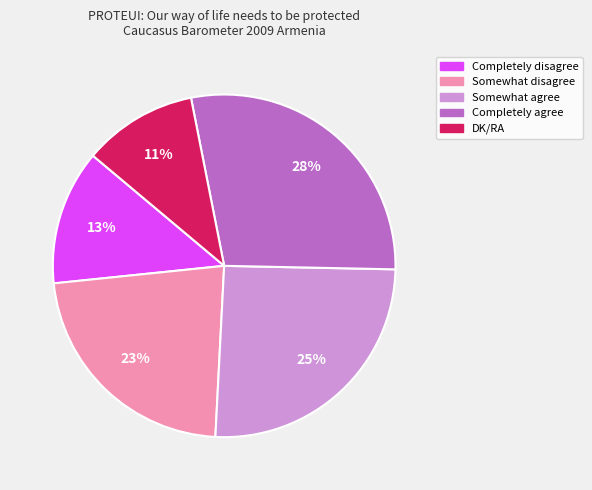

Between Somewhat disagree and Completely disagree, which is larger?

Somewhat disagree